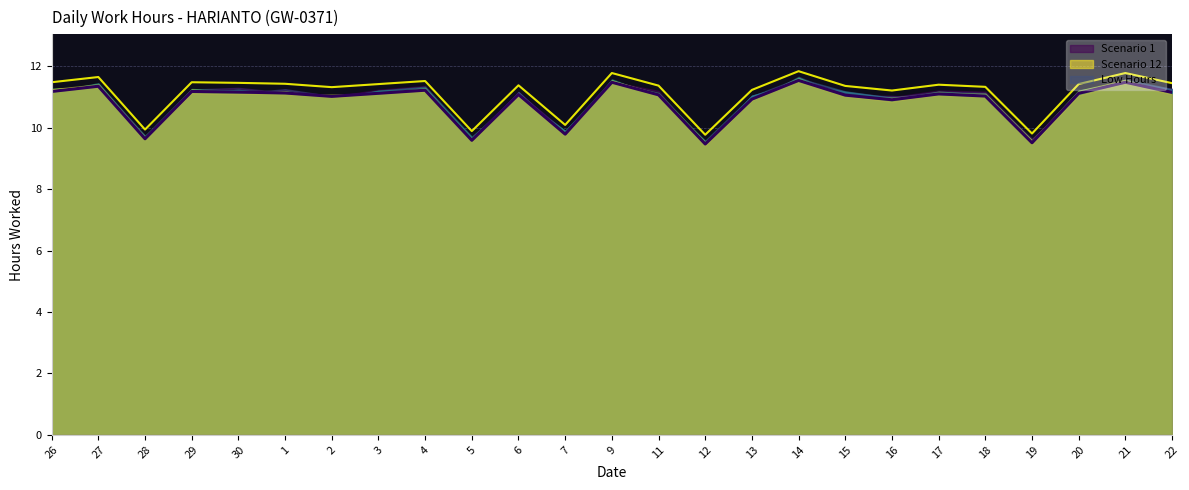

Reading right to left, transcribe all the data shown in this chart.

Upper bound: 22=11.5	21=11.8	20=11.4	19=9.8	18=11.3	17=11.4	16=11.2	15=11.4	14=11.8	13=11.2	12=9.8	11=11.4	9=11.8	7=10.1	6=11.4	5=9.9	4=11.5	3=11.4	2=11.3	1=11.4	30=11.5	29=11.5	28=9.9	27=11.7	26=11.5
Low Hours (main): 22=11.2	21=11.5	20=11.1	19=9.5	18=11.0	17=11.1	16=10.9	15=11.1	14=11.5	13=10.9	12=9.5	11=11.1	9=11.5	7=9.8	6=11.1	5=9.6	4=11.2	3=11.1	2=11.0	1=11.1	30=11.2	29=11.2	28=9.6	27=11.3	26=11.2